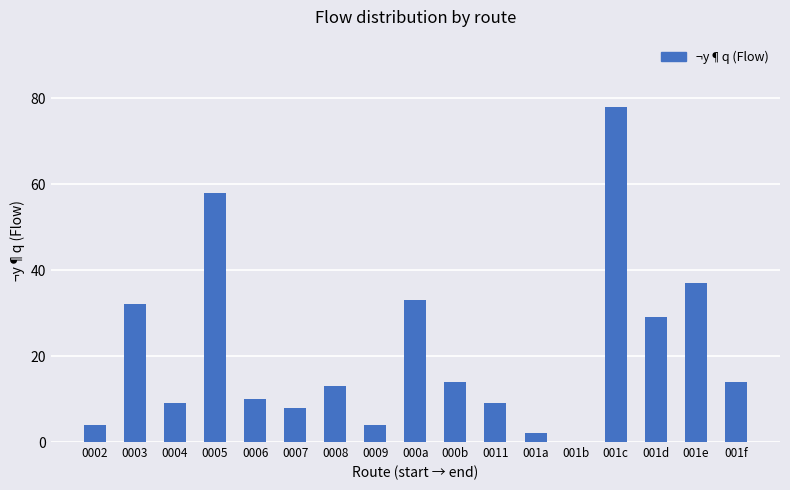

Which category has the highest value across all series?

001c